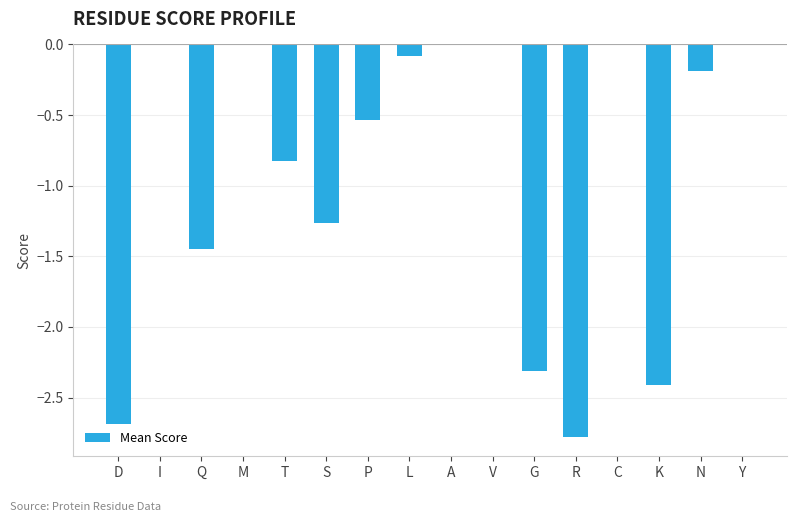

How many categories are shown in the chart?

16